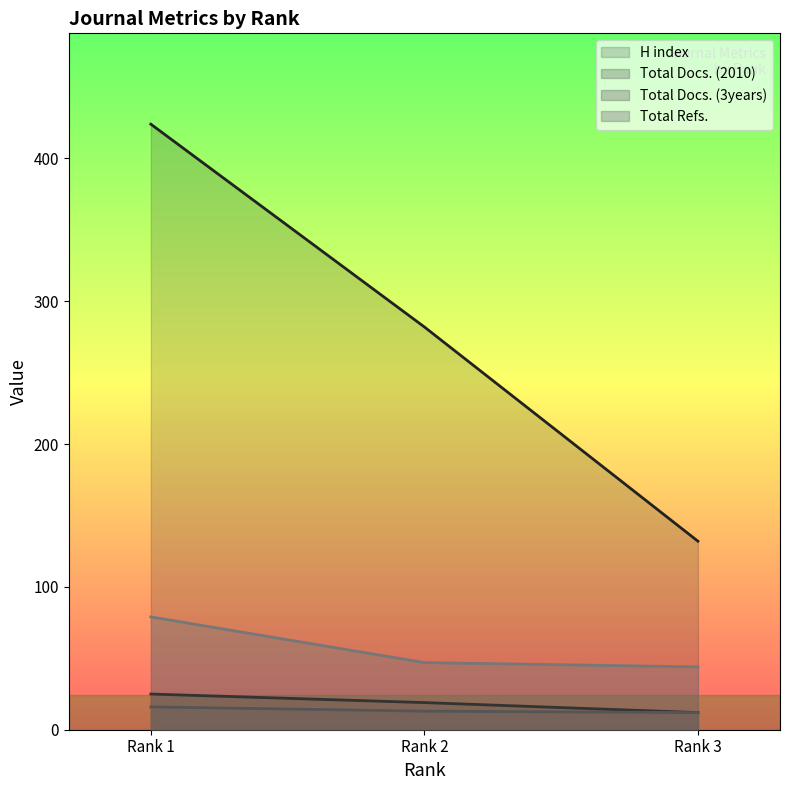

Is it true that Total Refs. equals 68 at Rank 2?

False